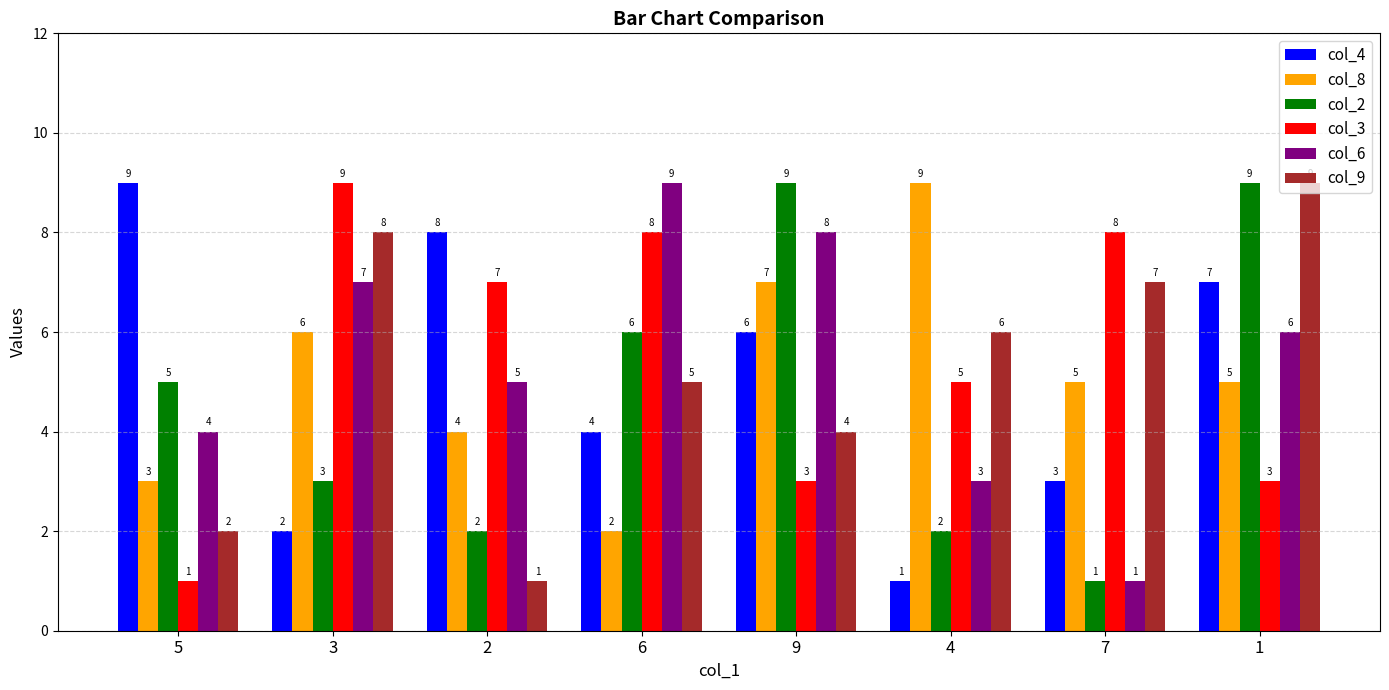

True or false: col_4 has a value of 7 at 1.

True